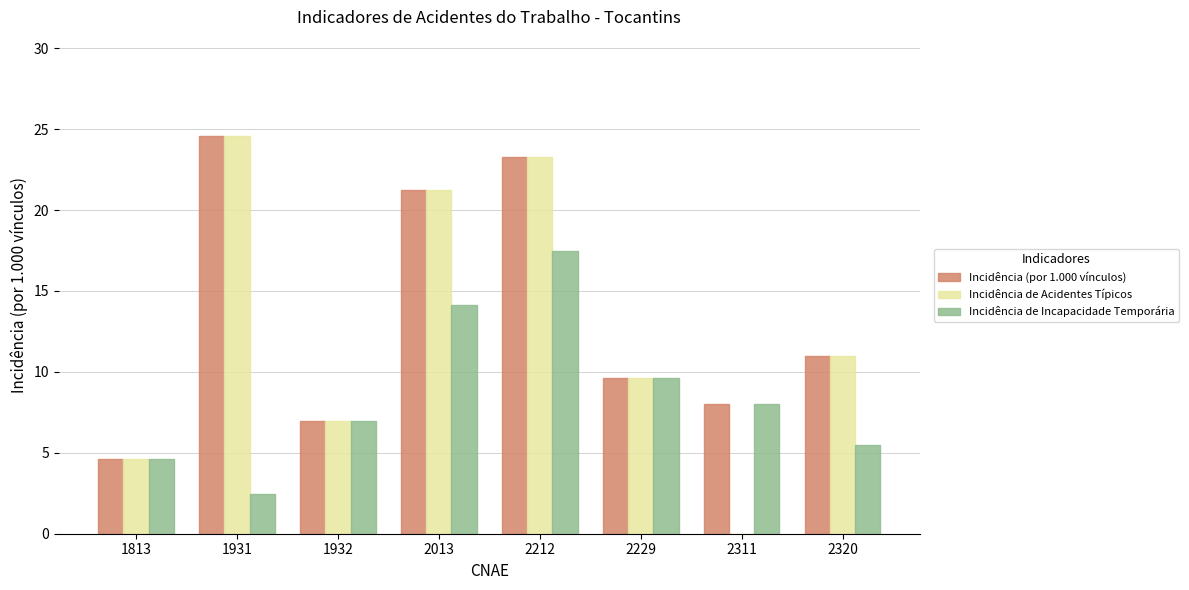

What is the sum of all Incidência de Acidentes Típicos values?

101.2